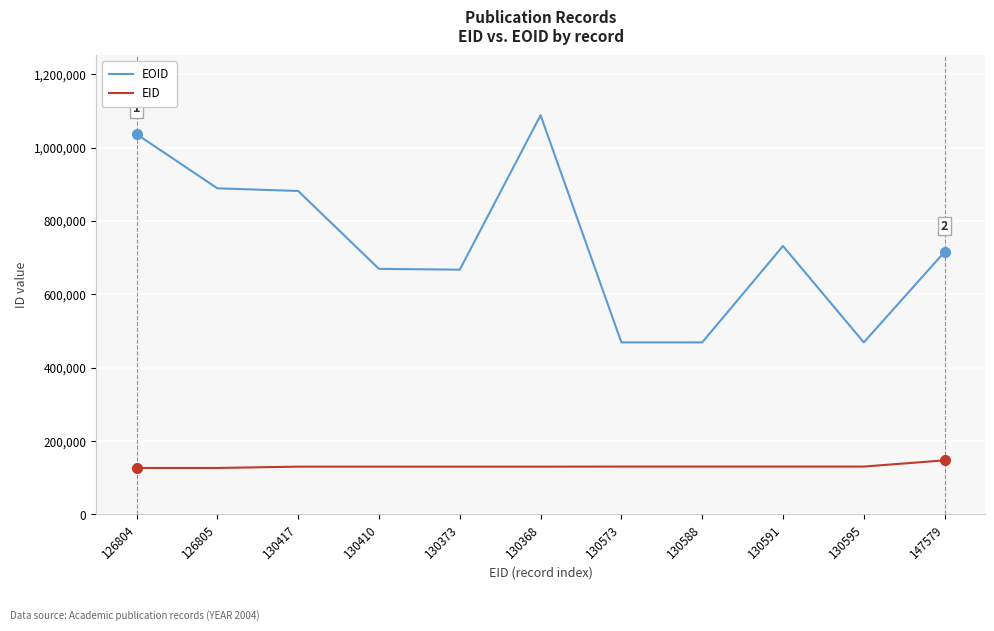

True or false: EID and EOID cross at least once.

False